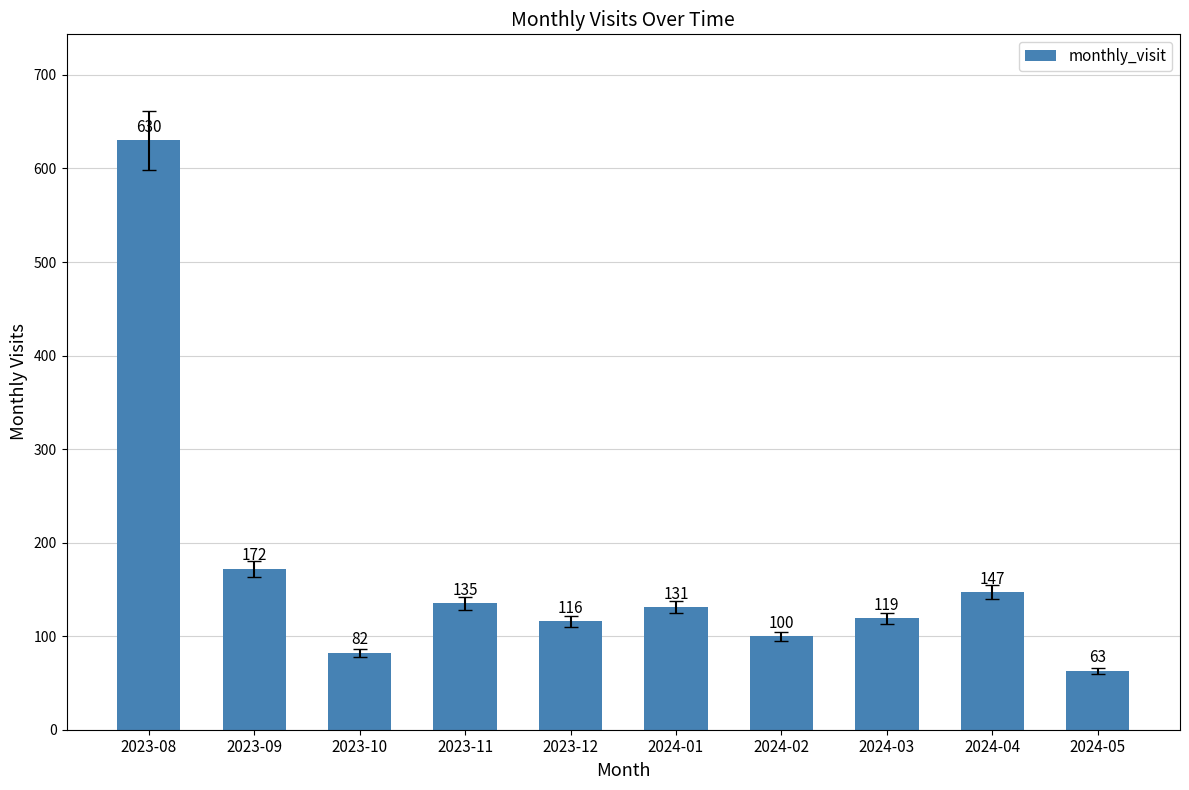

Which has a higher value, 2024-02 or 2024-04?

2024-04